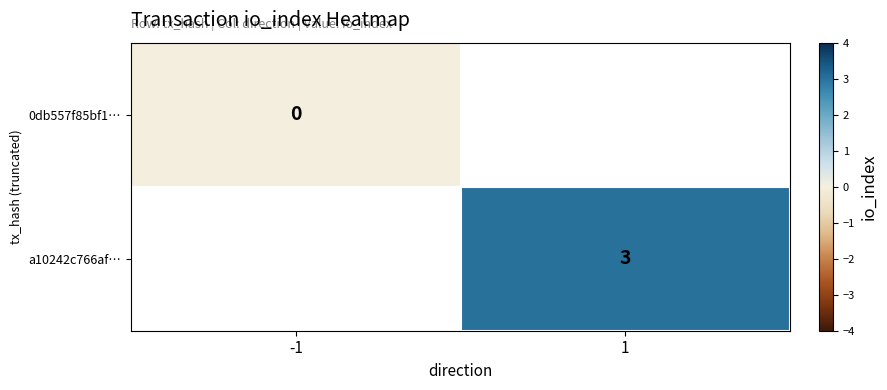

Is the value of a10242c766af… at 1 greater than the value of 0db557f85bf1… at -1?

Yes